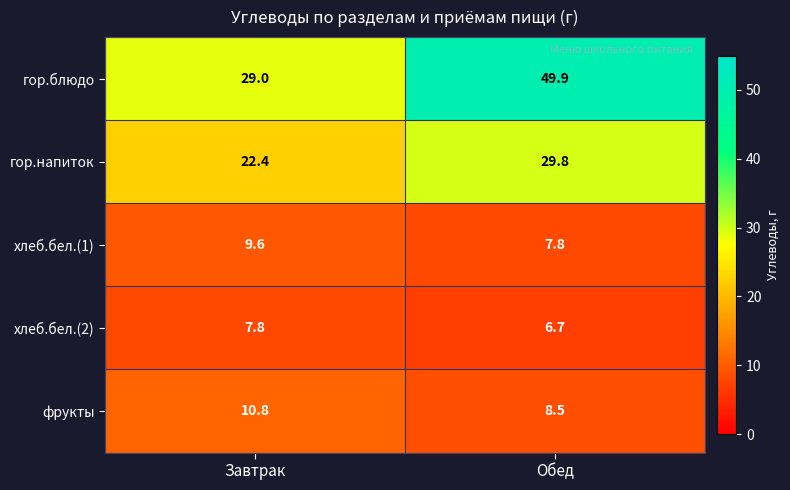

The value of гор.напиток at Завтрак is 40.2. True or false?

False